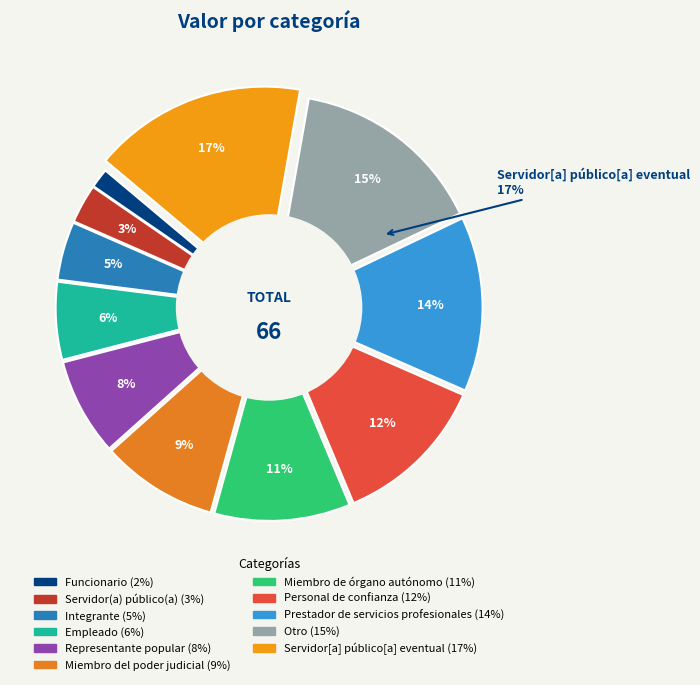

Which category has the smallest portion of the pie?

Funcionario